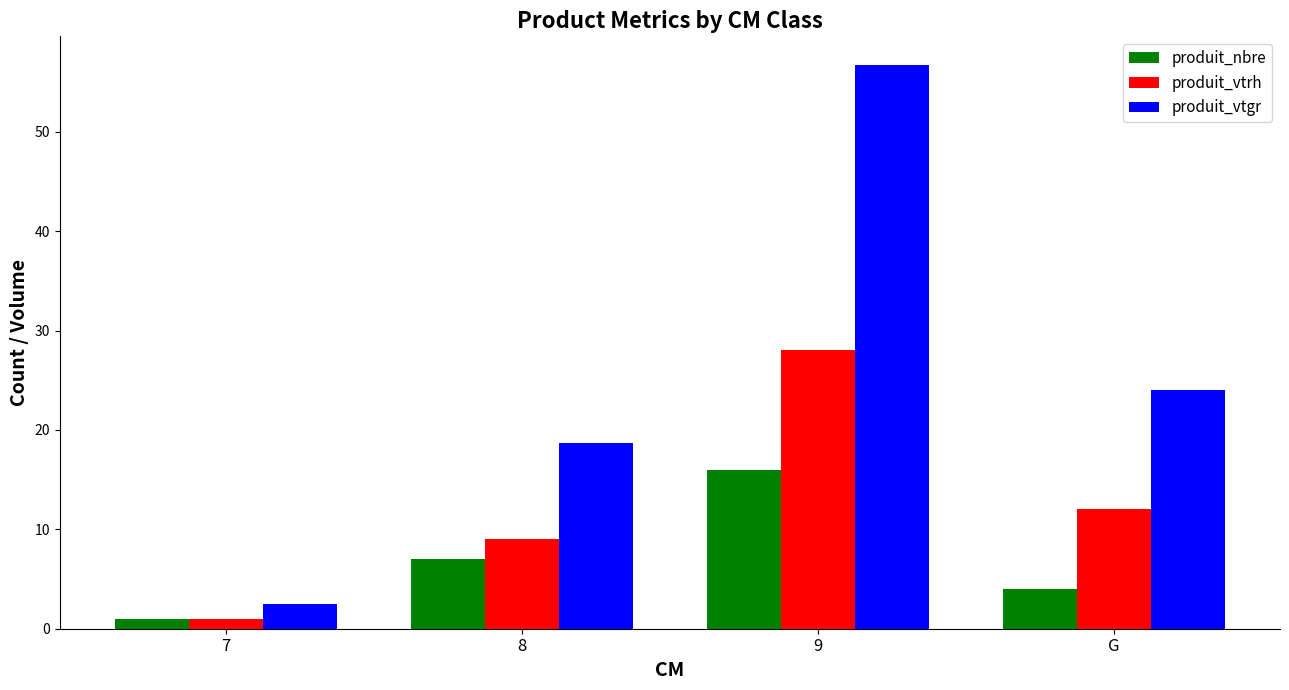

Which series has the widest spread of values?

produit_vtgr